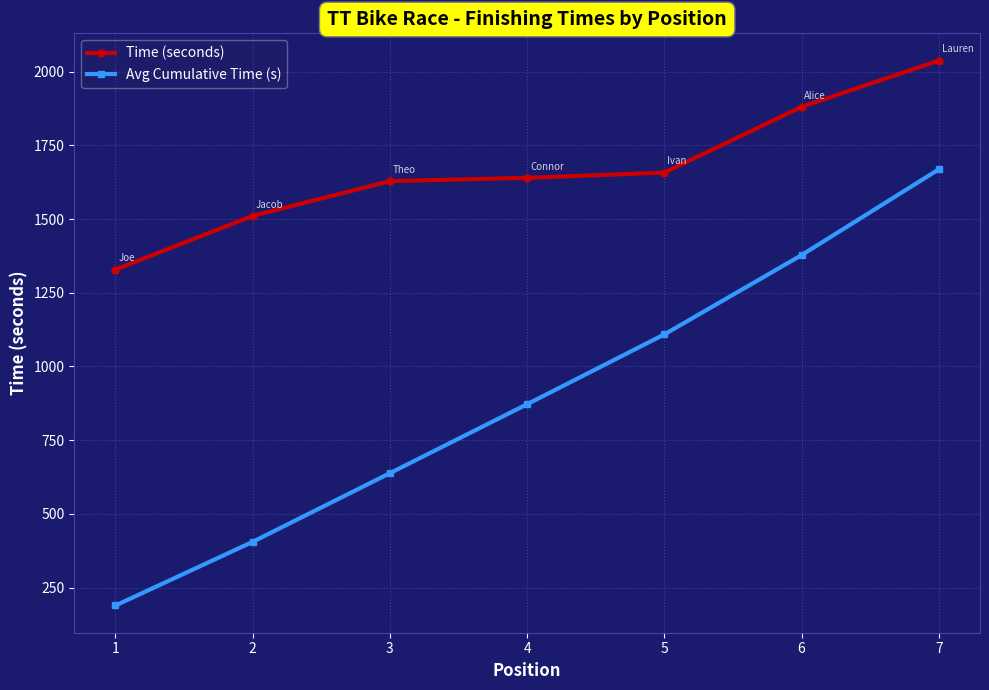

How many data points in Avg Cumulative Time (s) are less than 872?

3